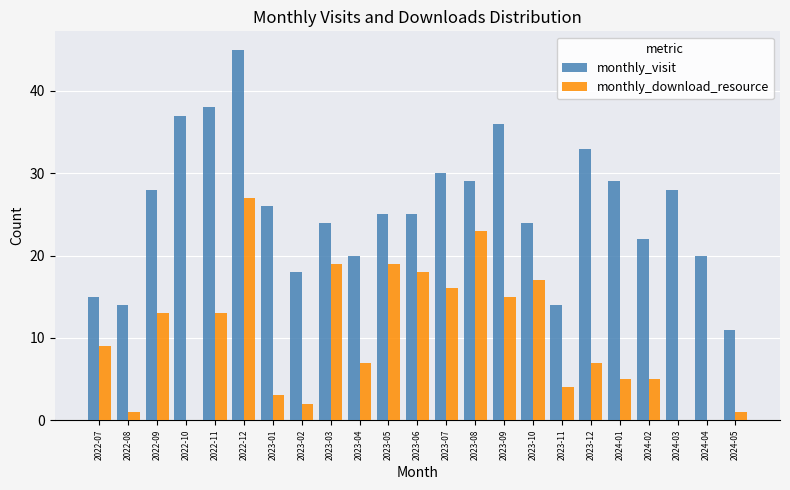

What is the maximum value shown in the chart?

45